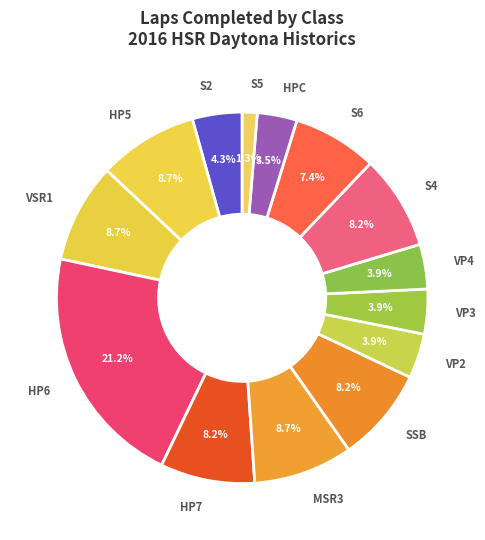

What percentage is NOT represented by MSR3?

91.3%